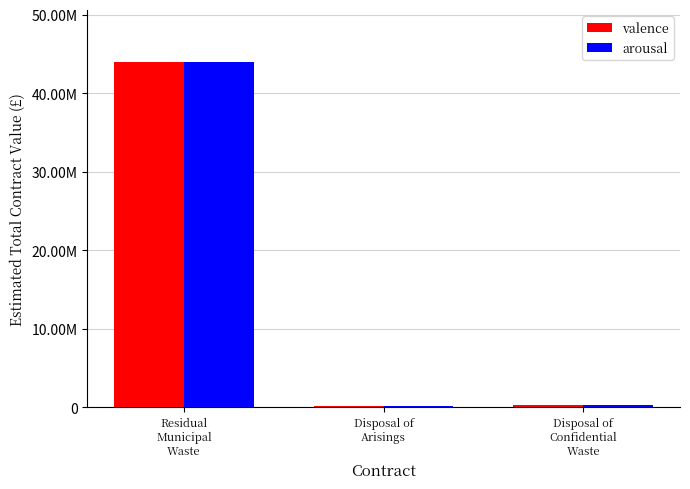

Rank the series by their maximum value, from lowest to highest.

valence, arousal